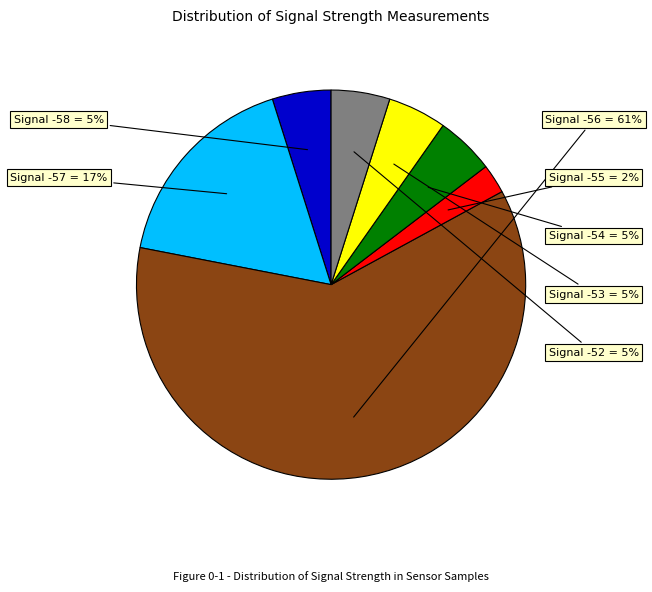

Does any single category account for the majority?

Yes